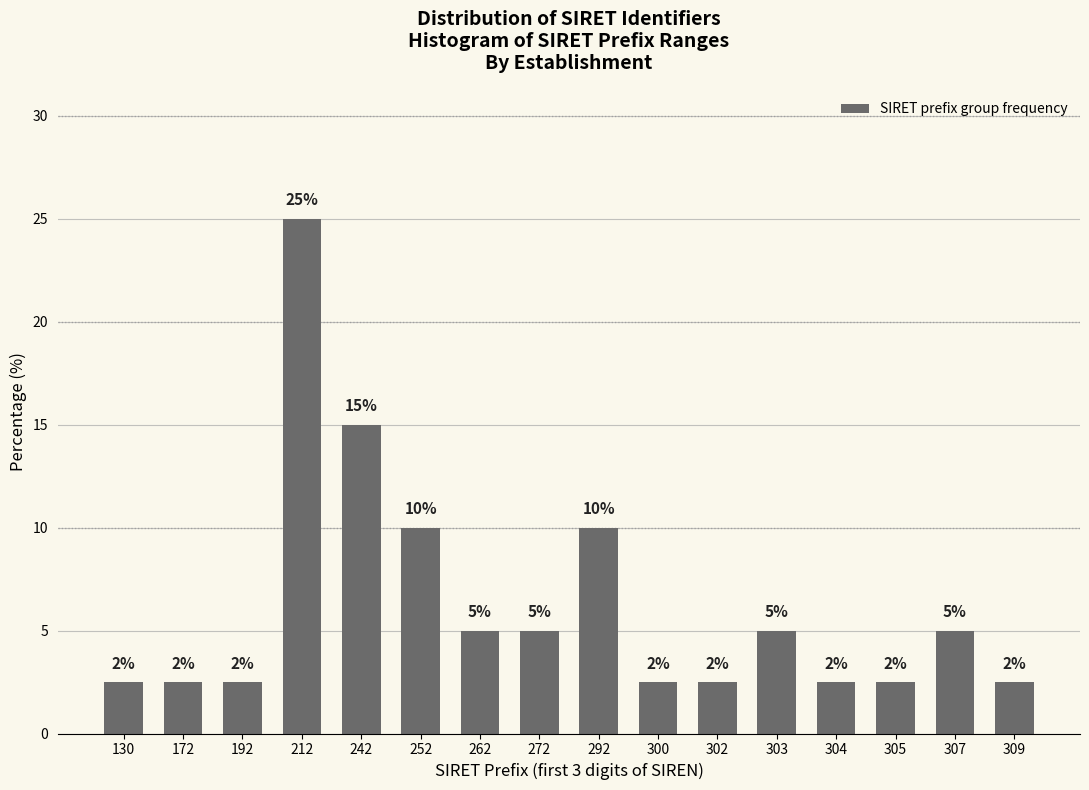

Where is the data nearest to the value 13?

242